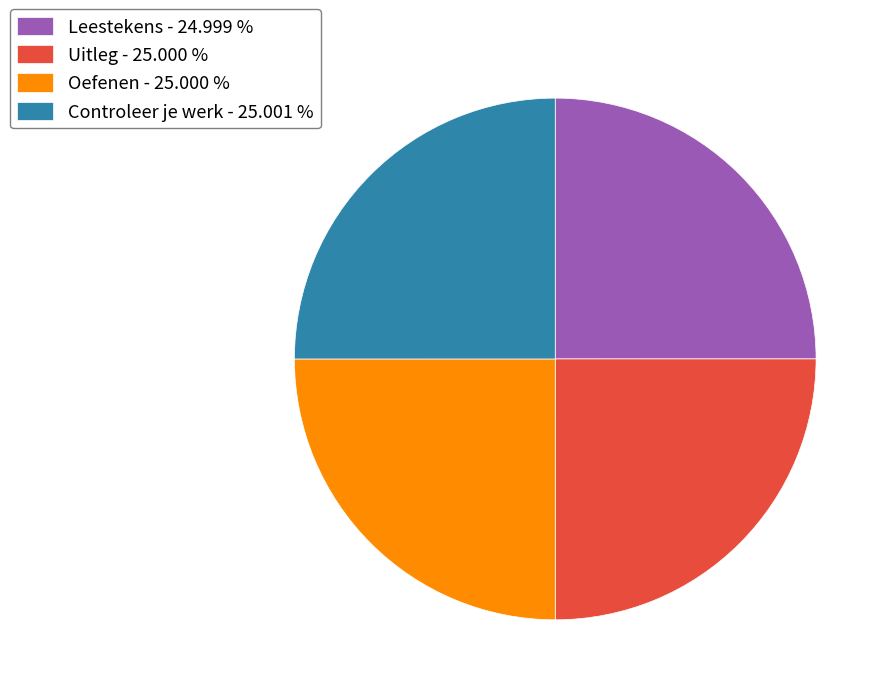

What is the ratio of the value at Leestekens to the value at Controleer je werk?

1.0